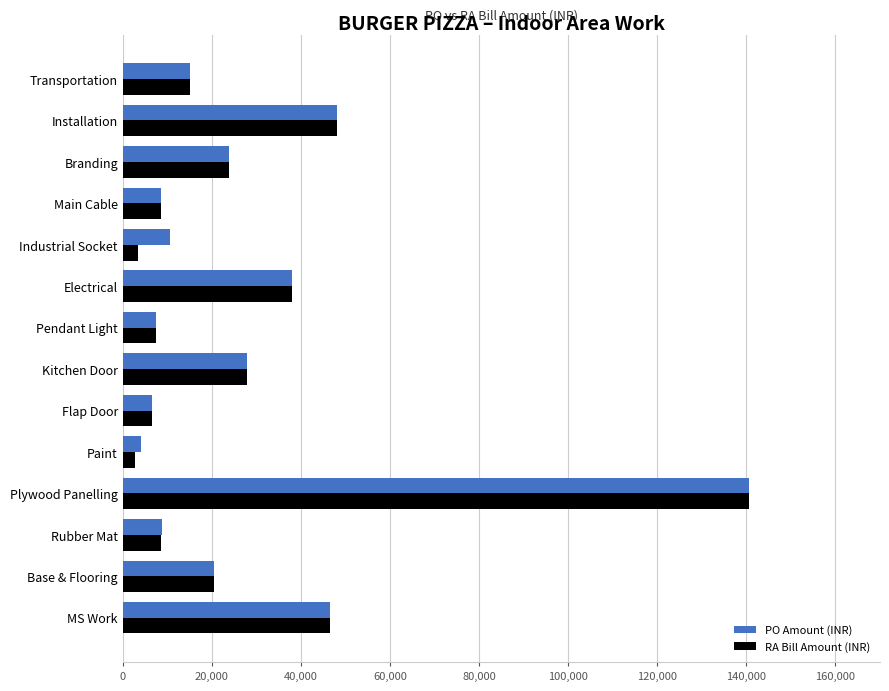

Read the RA Bill Amount (INR) value at Industrial Socket.

3500.0